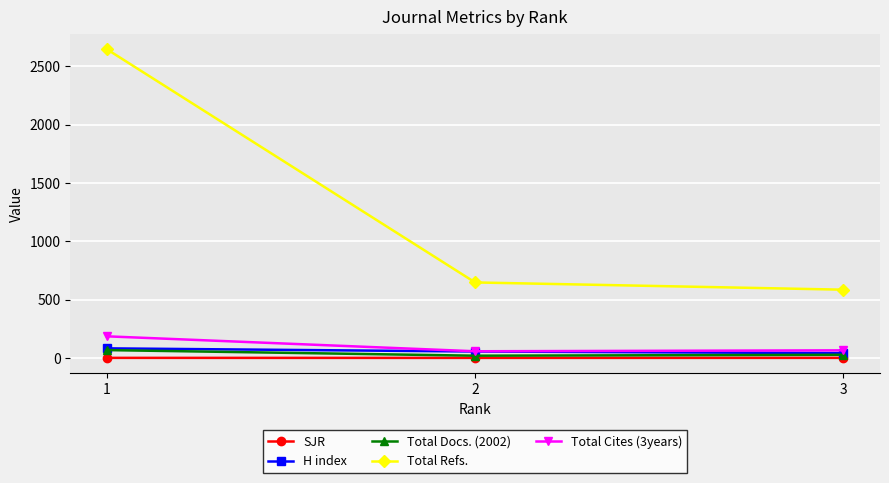

What is the spread (max minus min) of values at 3?

584.6